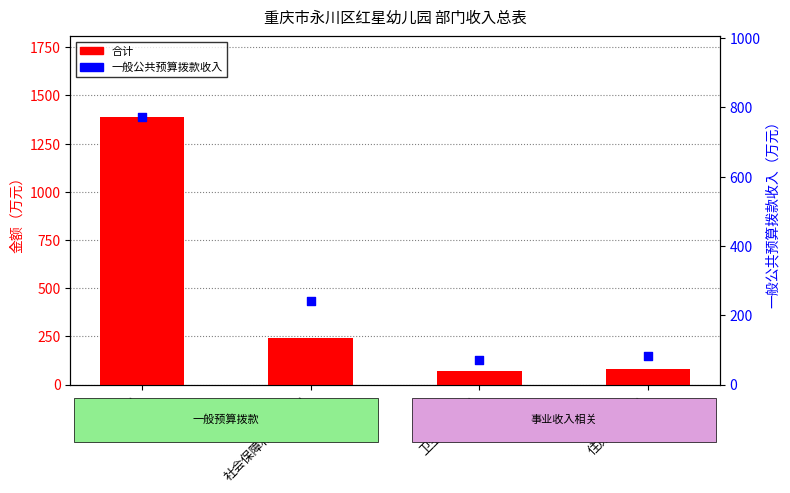

Is the value of 一般公共预算拨款收入 at 社会保障和就业支出 greater than the value of 合计 at 教育支出?

No